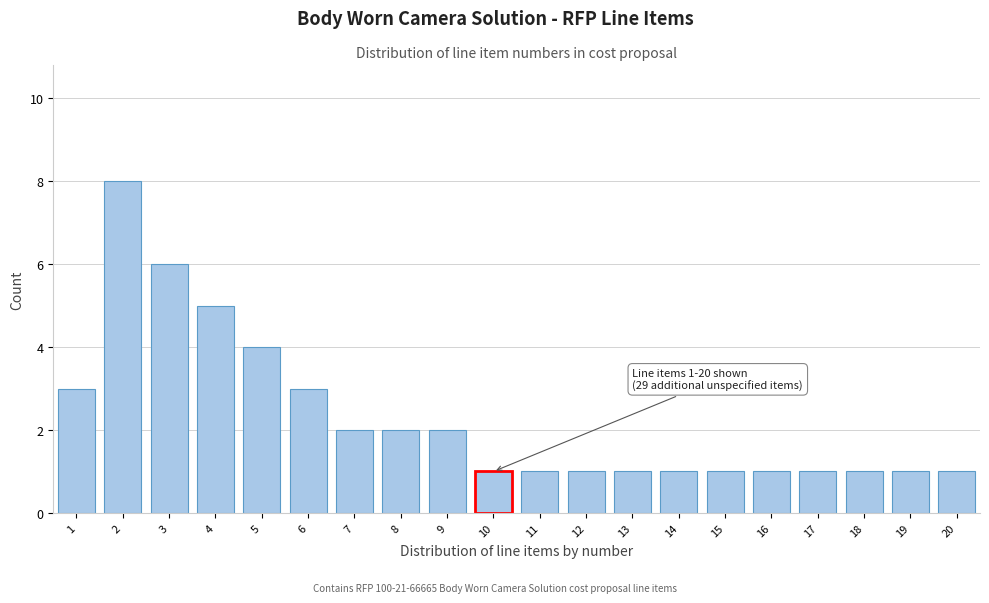

Reading left to right, transcribe all the data shown in this chart.

3	8	6	5	4	3	2	2	2	1	1	1	1	1	1	1	1	1	1	1